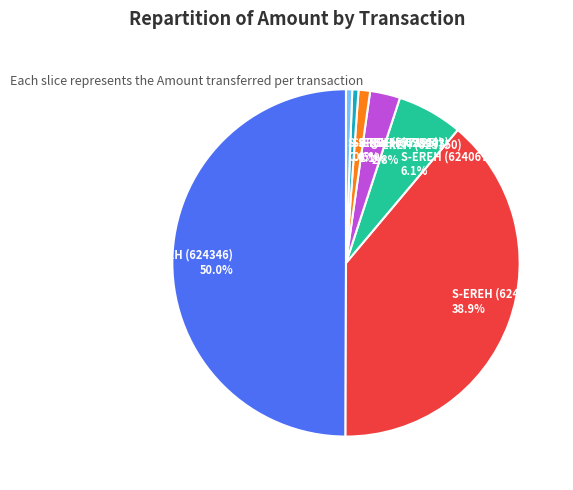

The S-EREH (624067) slice represents 6% of the pie. True or false?

True